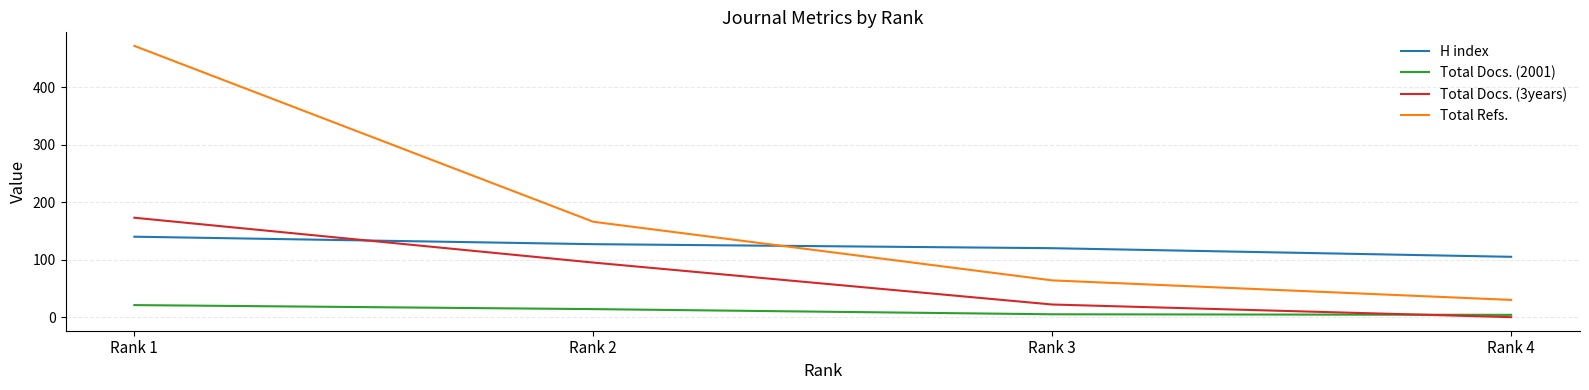

What is the total value across all series at Rank 2?

402